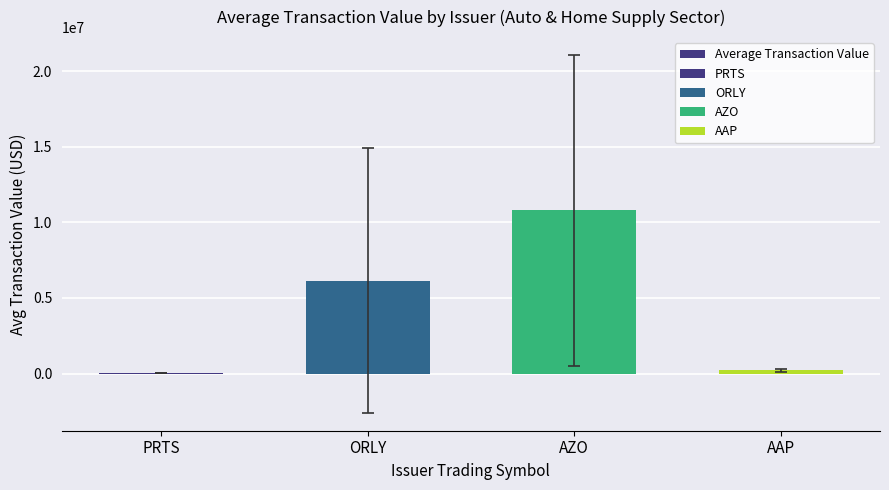

How many bars are there in total?

4